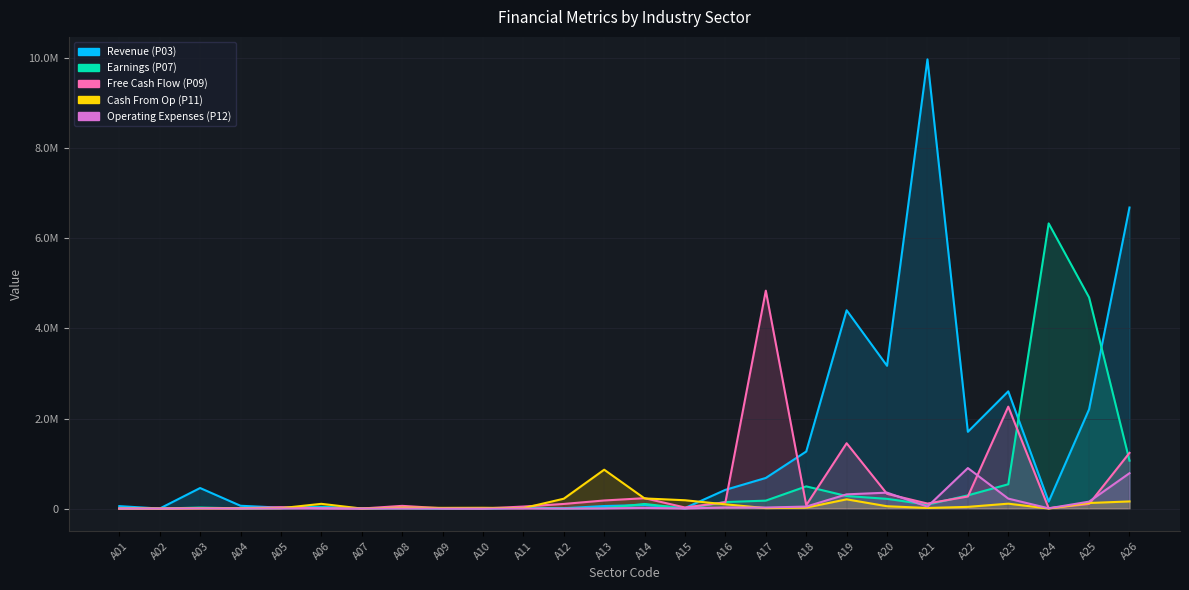

Where is the first local maximum for Revenue (P03)?

A03